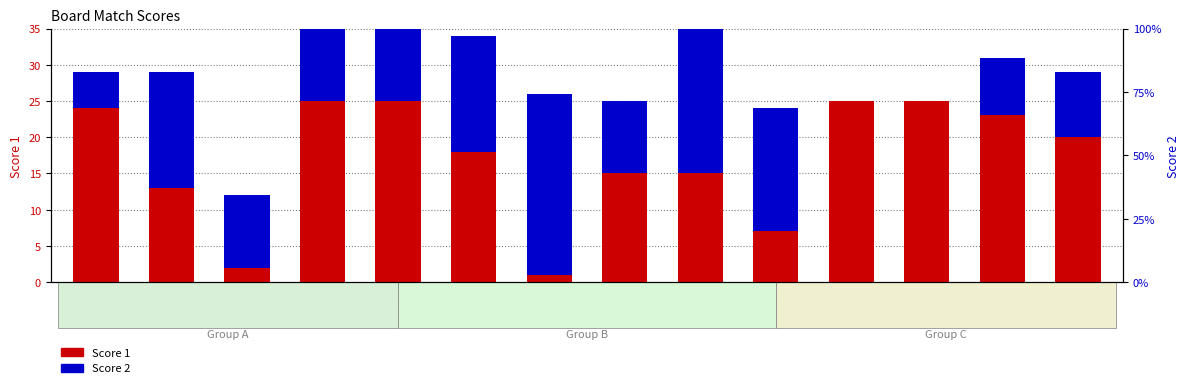

Reading left to right, extract all data points from this chart.

Score 1: 1=24	2=13	3=2	4=25	5=25	6=18	7=1	8=15	9=15	10=7	11=25	12=25	13=23	14=20
Score 2: 1=5	2=16	3=10	4=20	5=16	6=16	7=25	8=10	9=25	10=17	11=0	12=0	13=8	14=9